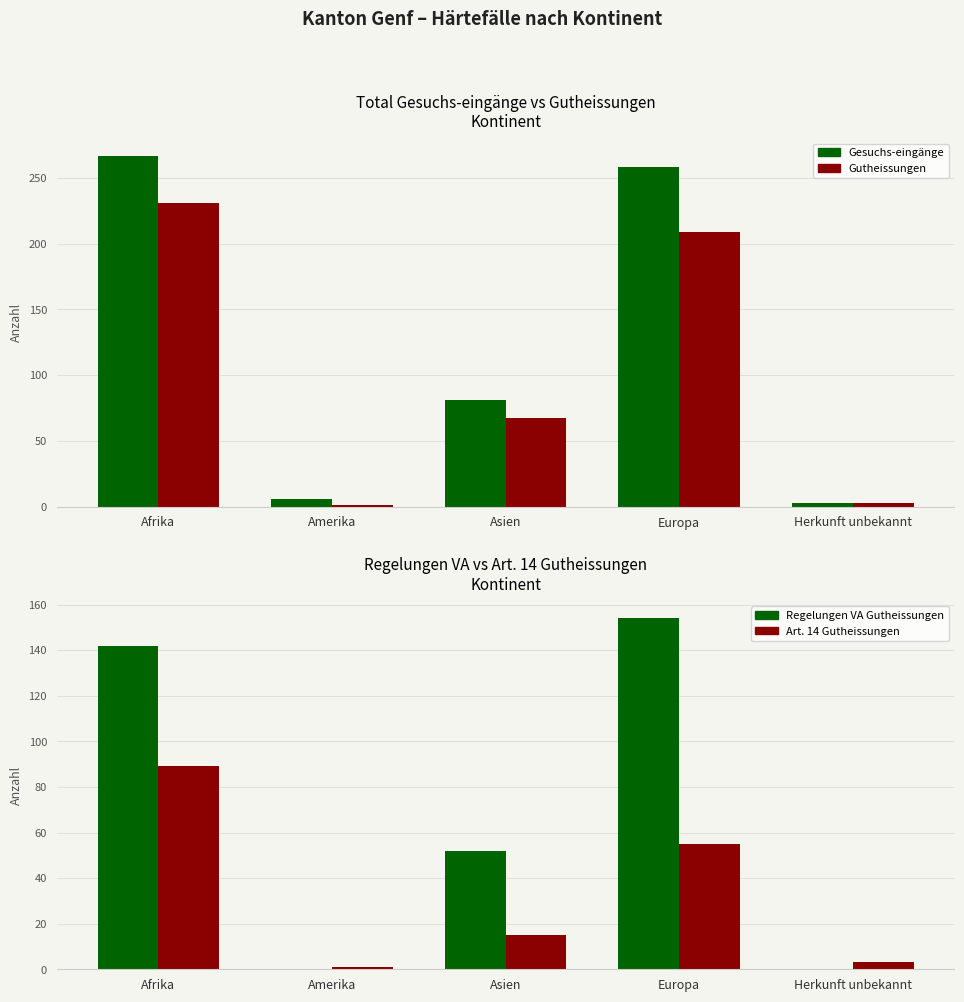

List the labels in order of Art. 14 Gutheissungen value, smallest first.

Amerika, Herkunft unbekannt, Asien, Europa, Afrika